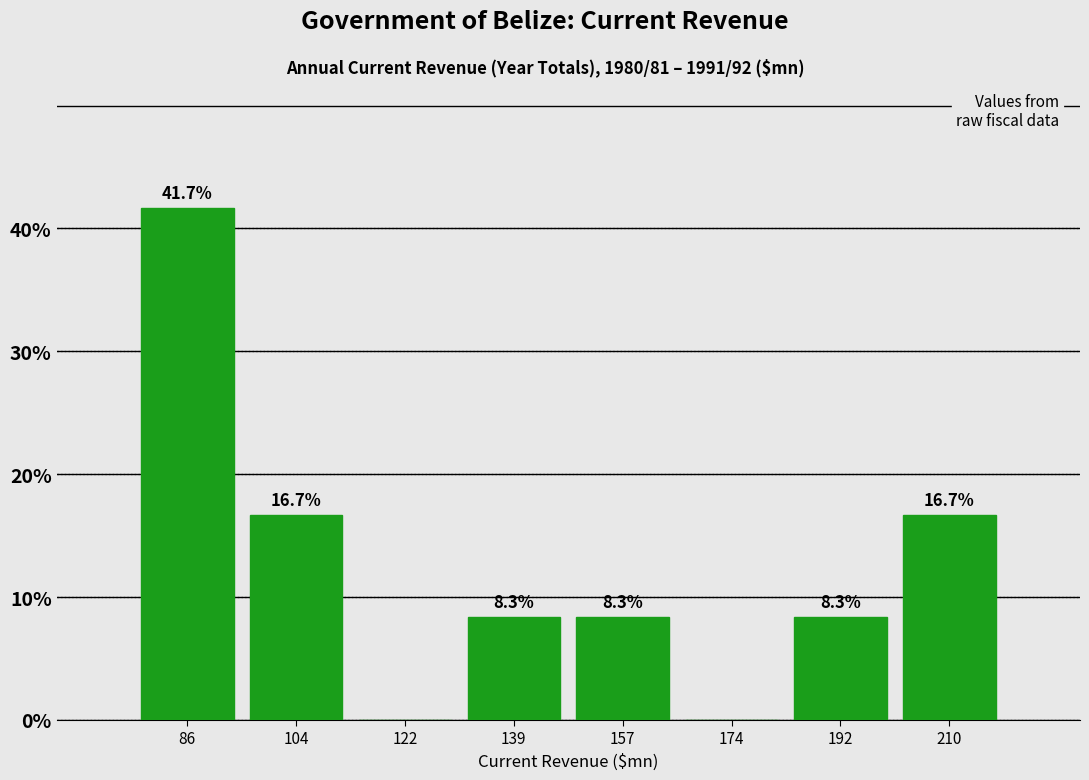

Which range on the x-axis has the tallest bar?

78 to 96